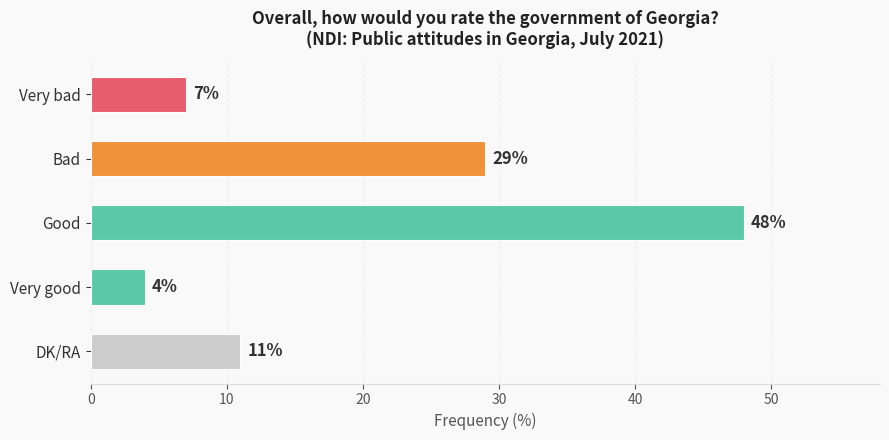

List the labels in order of value, smallest first.

Very good, Very bad, DK/RA, Bad, Good